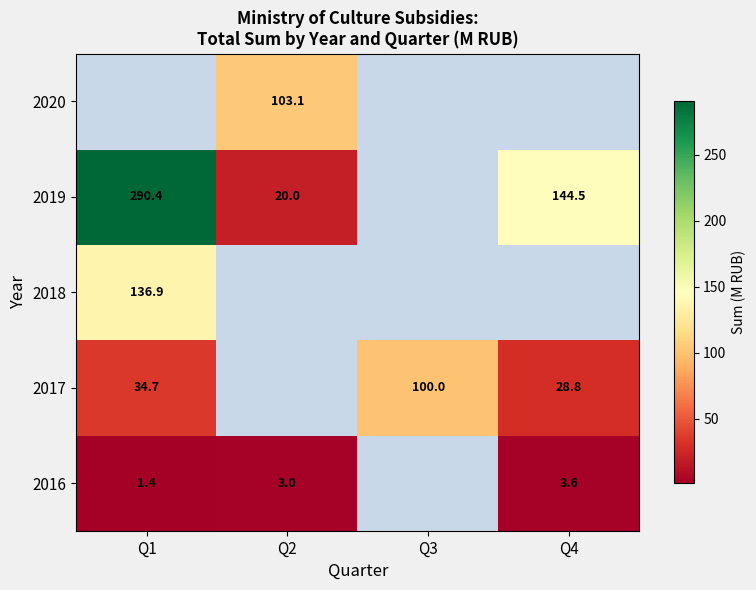

Is the value of 2016 at Q1 greater than the value of 2017 at Q4?

No